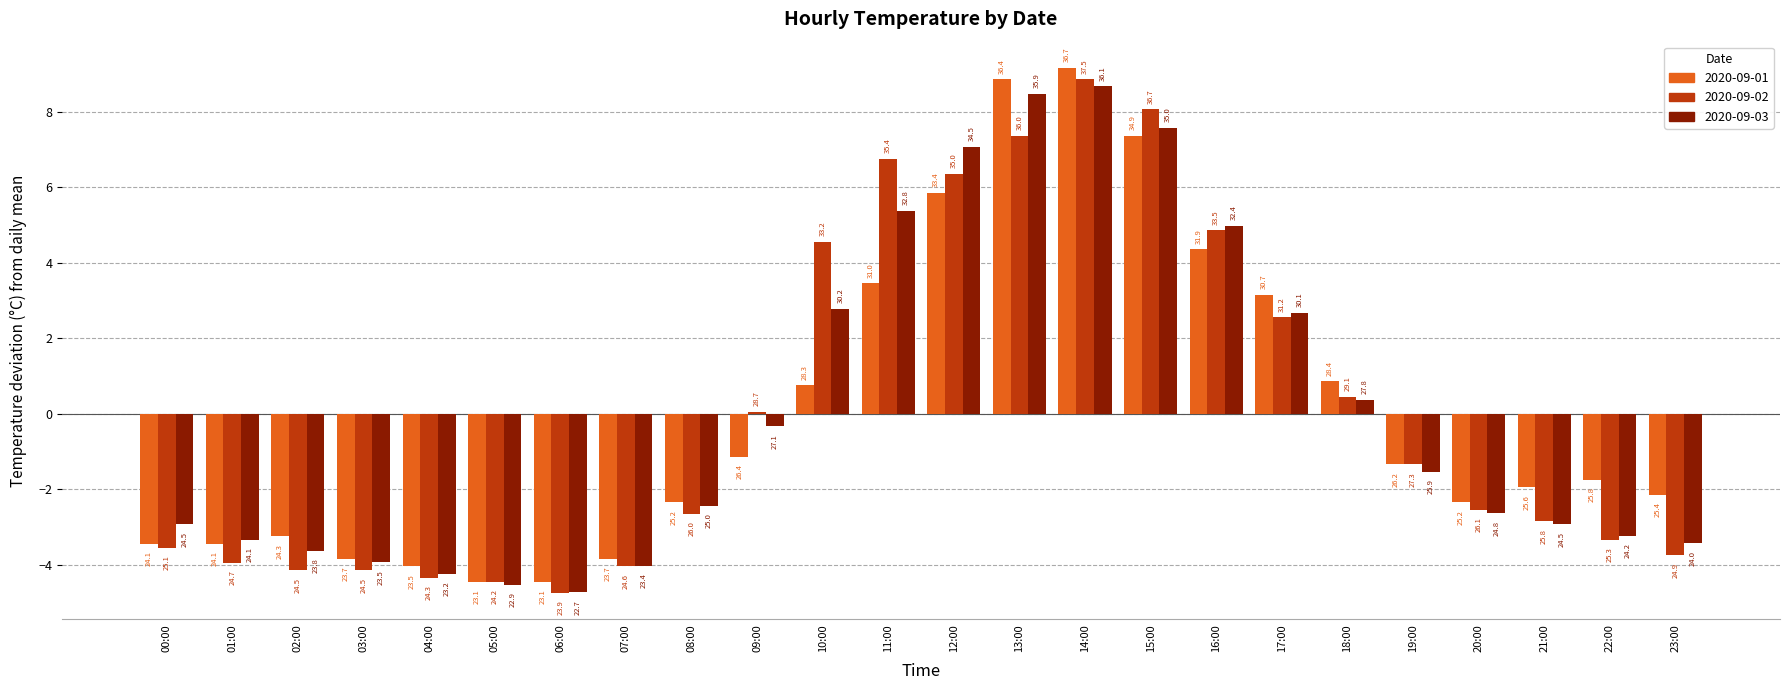

What are all the series names shown in the legend?

2020-09-01, 2020-09-02, 2020-09-03